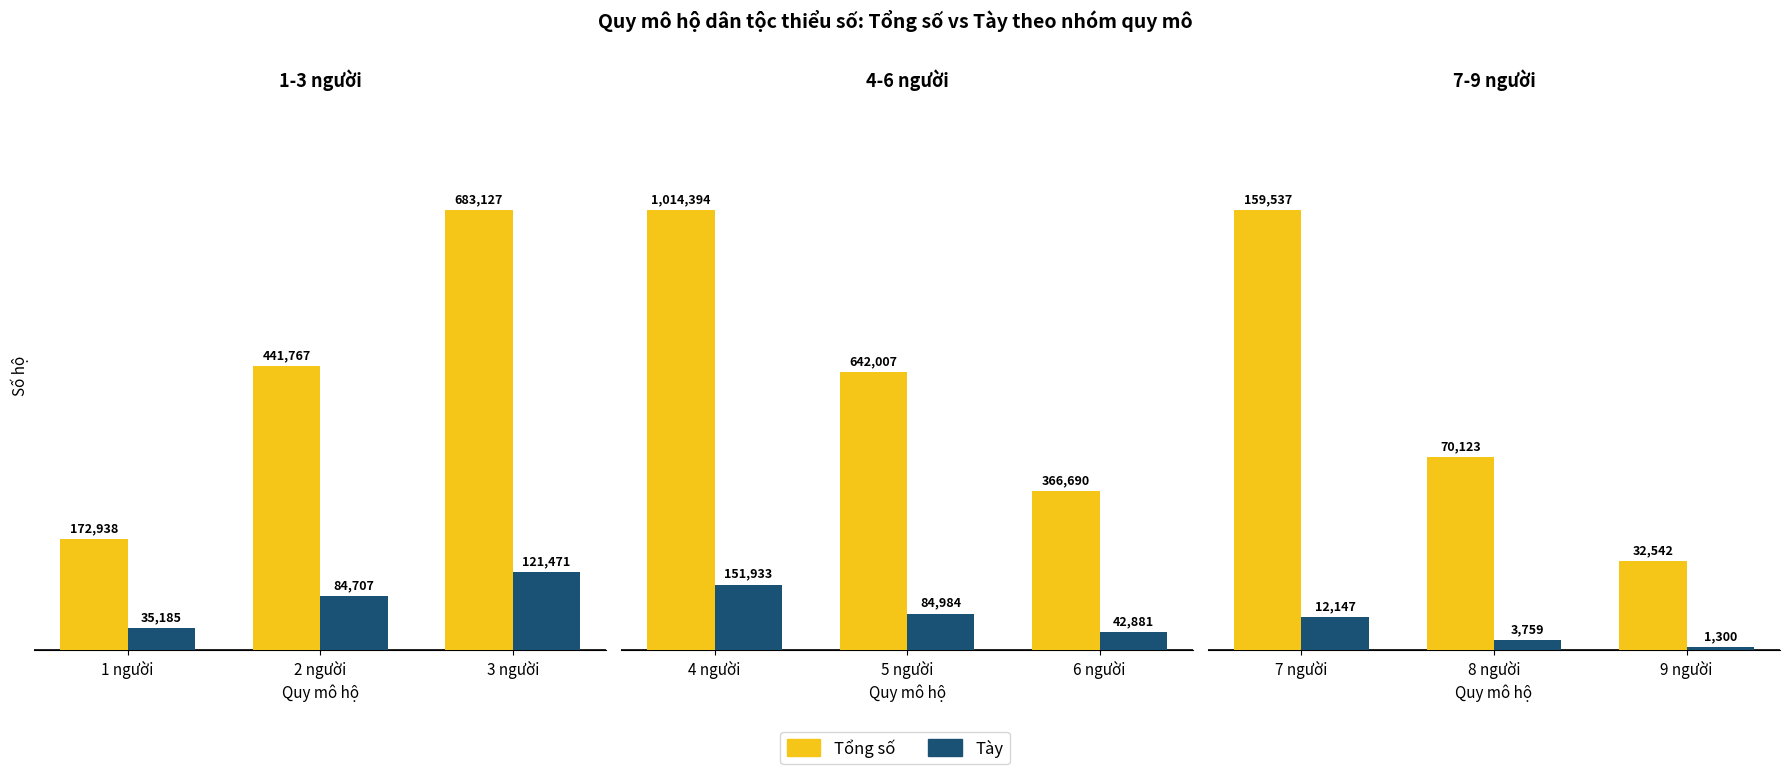

Between 8 người and 9 người, which series saw the biggest shift?

Tổng số